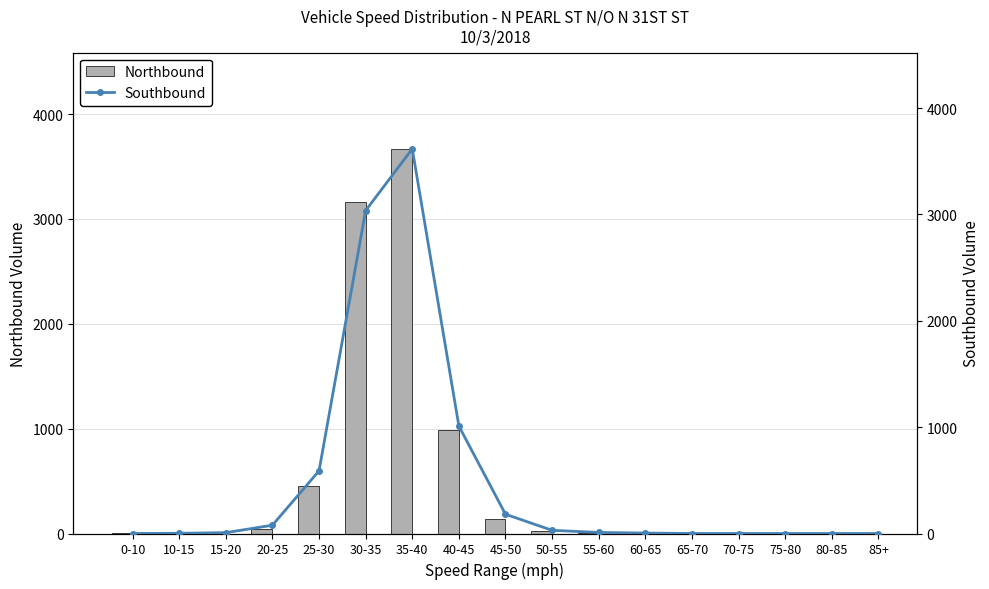

How many values in the Southbound series are below 8?

8